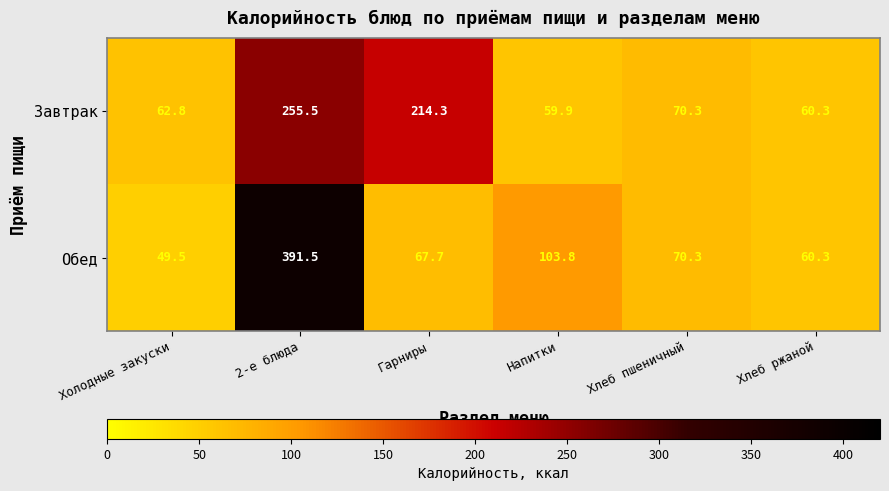

Where does the Завтрак series first go above 70?

2-е блюда